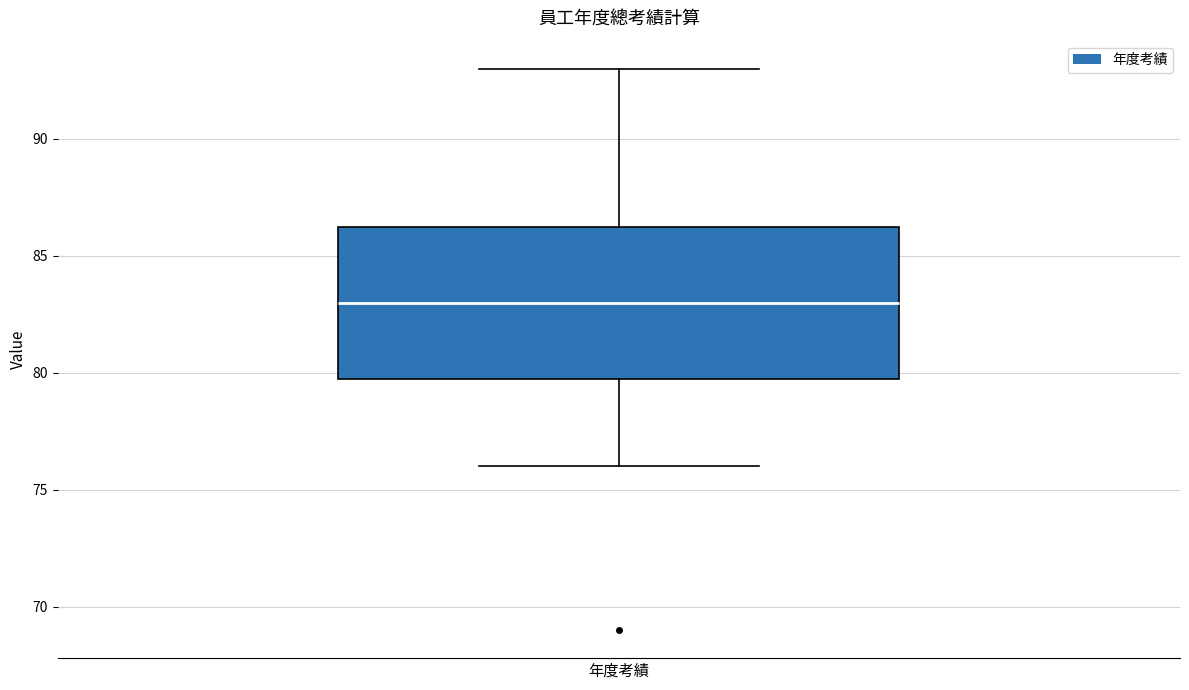

Where does the lower whisker of the box for 年度考績 end on the y-axis? The values are not printed on the chart, so give them approximately, as read against the axis.

76.0